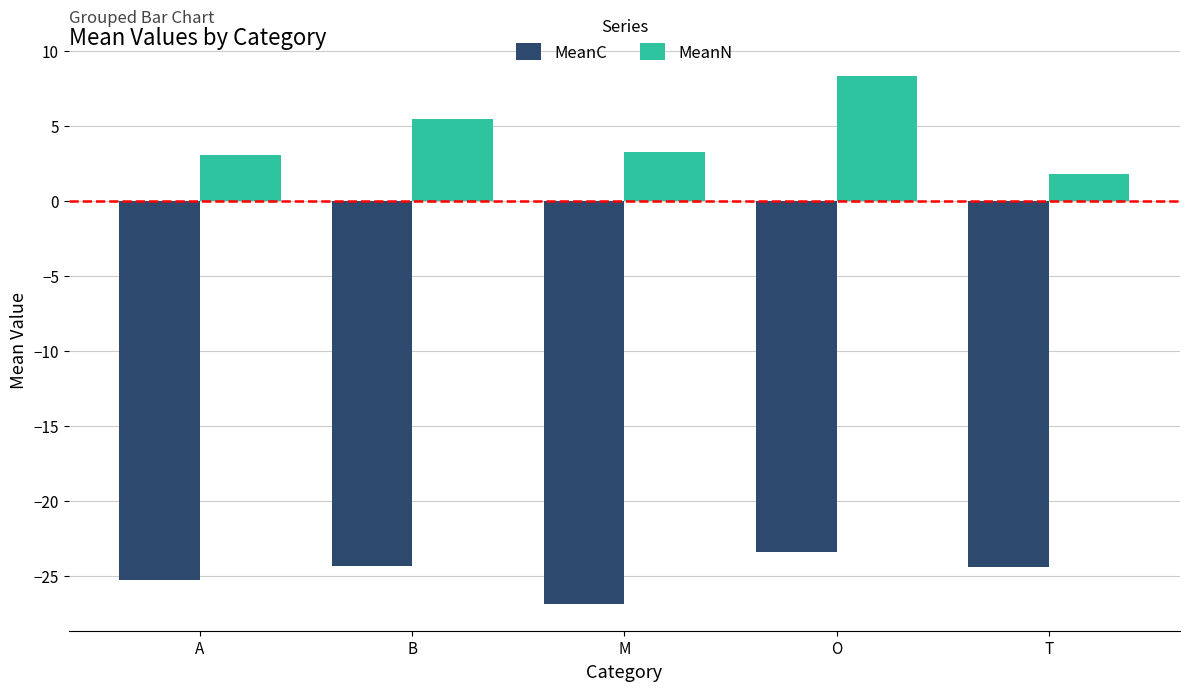

Are the bars horizontal?

No